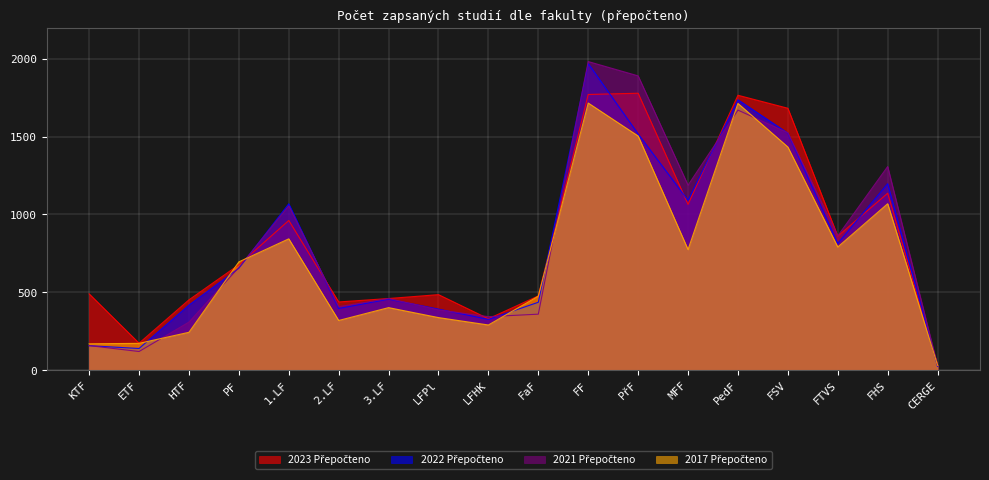

Reading right to left, transcribe all the data shown in this chart.

2023 Přepočteno: 32.0	1136.5	860.5	1682.5	1766.0	1065.0	1779.0	1771.0	477.0	330.0	485.0	460.0	438.0	961.5	677.0	451.5	173.0	490.0
2022 Přepočteno: 24.0	1197.5	814.0	1522.5	1737.0	1091.0	1517.5	1969.5	436.0	326.0	392.0	456.0	396.0	1068.5	654.5	418.0	139.0	157.0
2021 Přepočteno: 28.0	1308.0	862.5	1525.0	1670.5	1188.0	1890.5	1982.5	359.5	343.5	387.0	460.0	407.5	1055.5	660.0	308.5	119.5	157.5
2017 Přepočteno: 31.0	1069.0	791.0	1433.5	1713.5	774.5	1504.0	1716.0	475.0	290.0	337.5	401.5	319.0	843.5	695.5	243.0	172.0	169.0